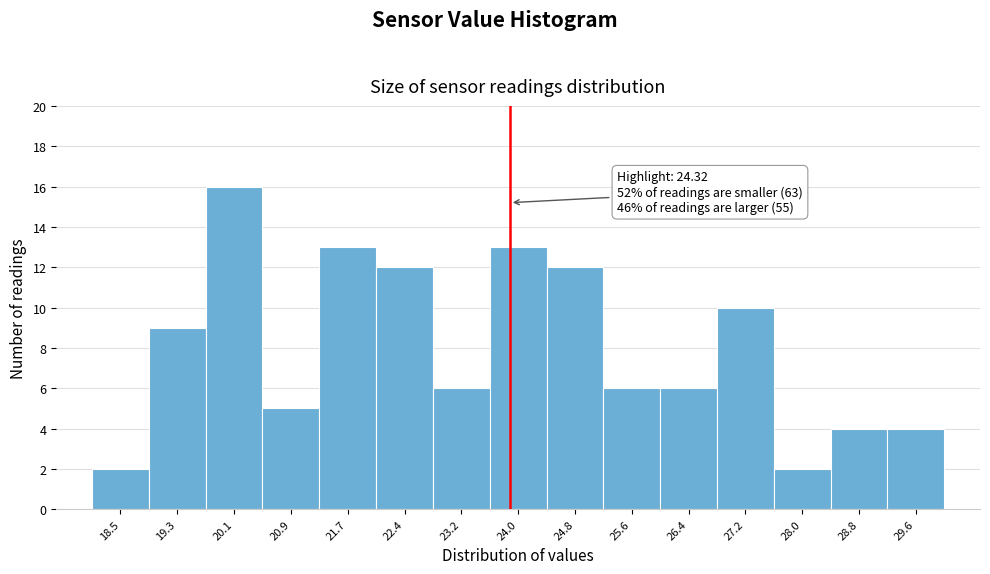

Reading left to right, transcribe all the data shown in this chart.

2	9	16	5	13	12	6	13	12	6	6	10	2	4	4